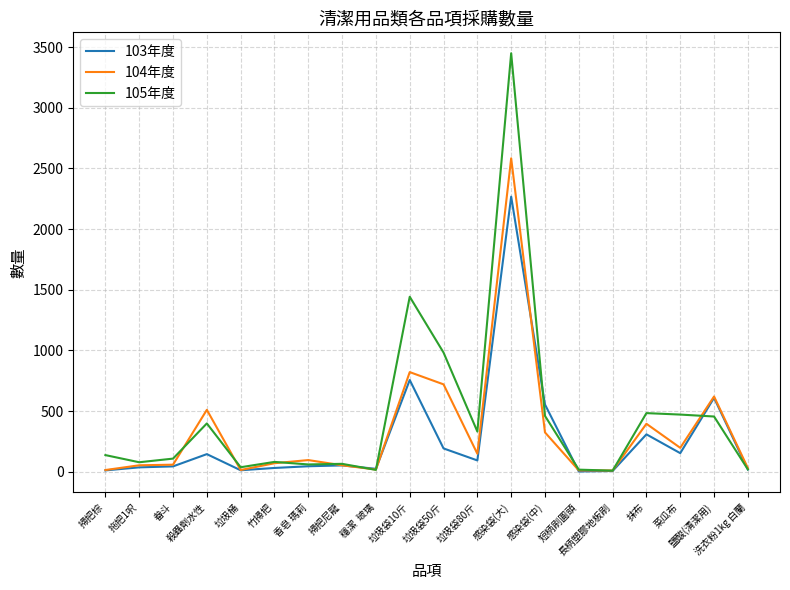

Rank the series by their maximum value, from highest to lowest.

105年度, 104年度, 103年度